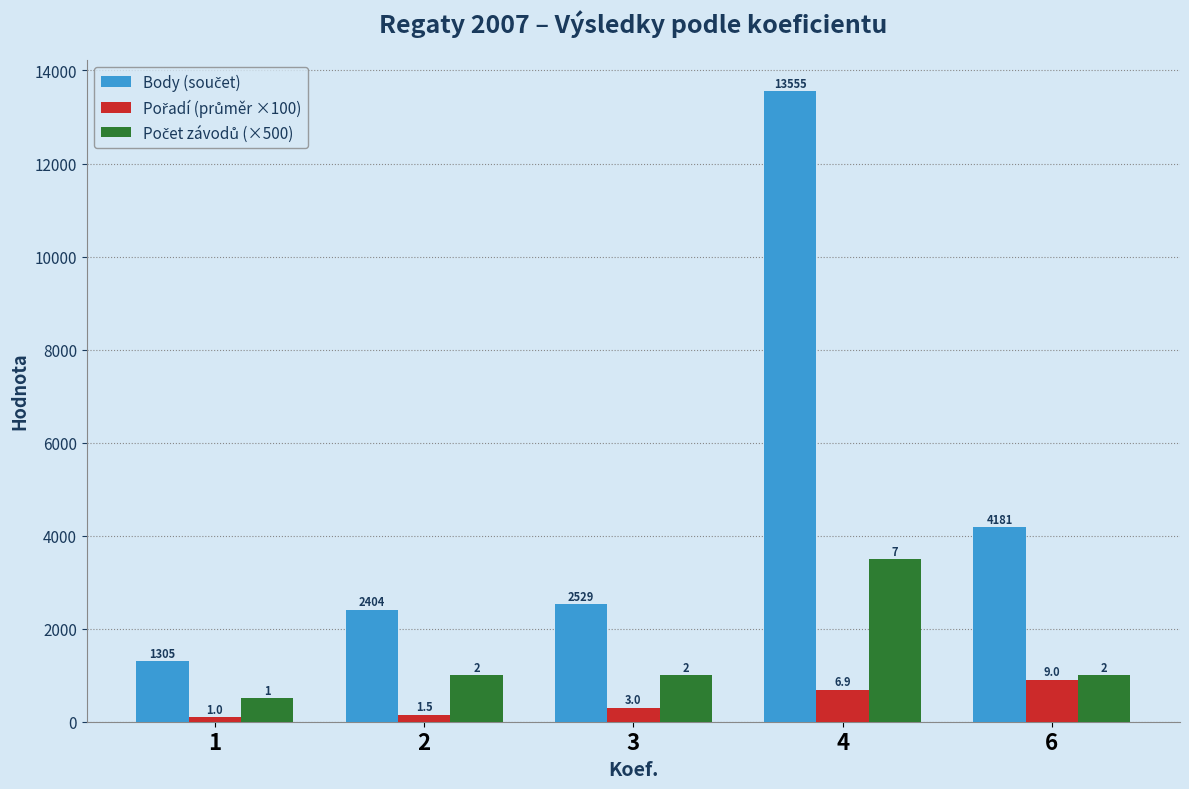

How many bars are there in total?

15